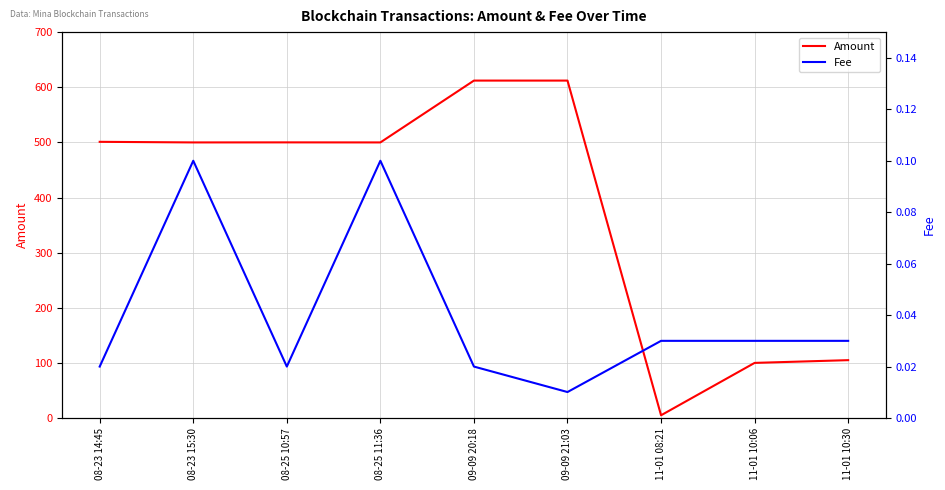

What is the sum of all Fee values?

0.4